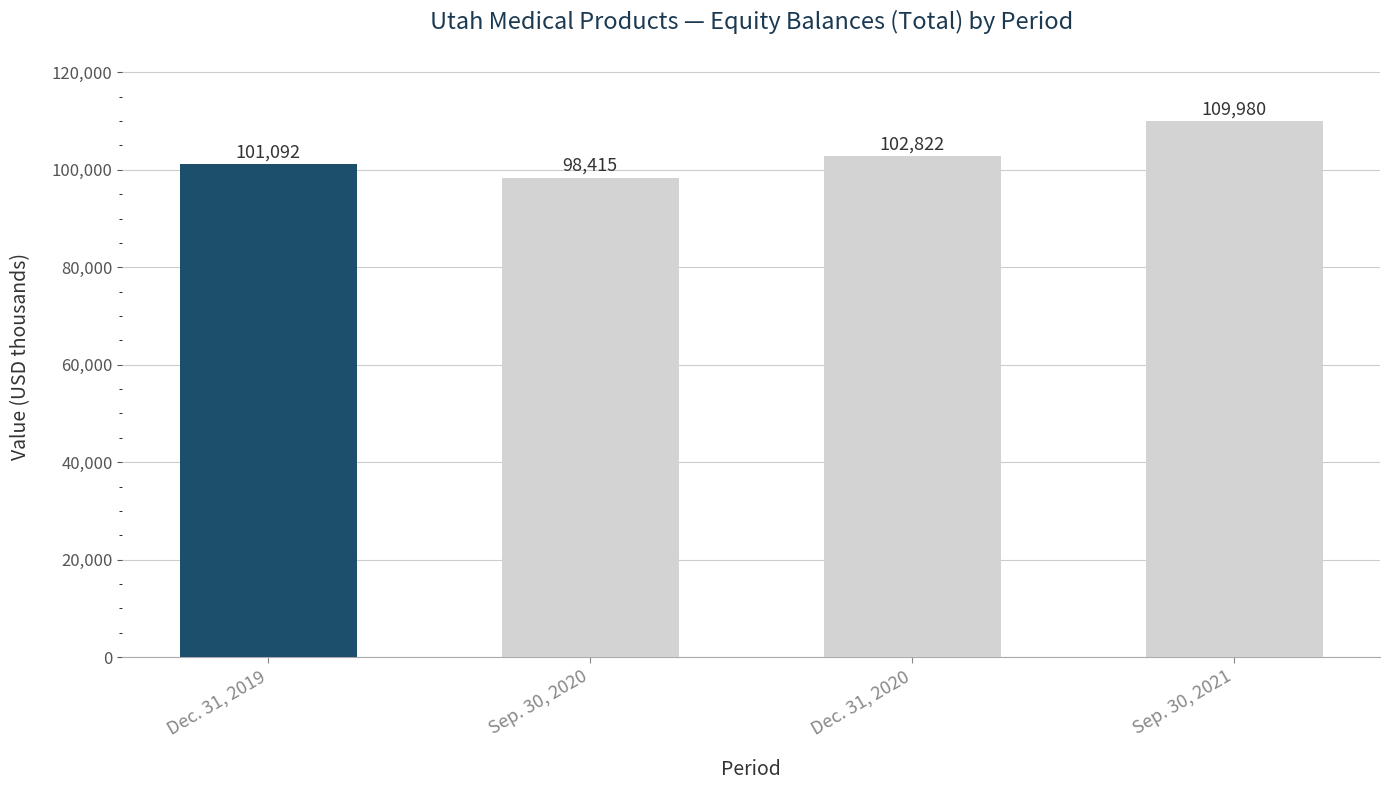

At which label is the value closest to 104197?

Dec. 31, 2020